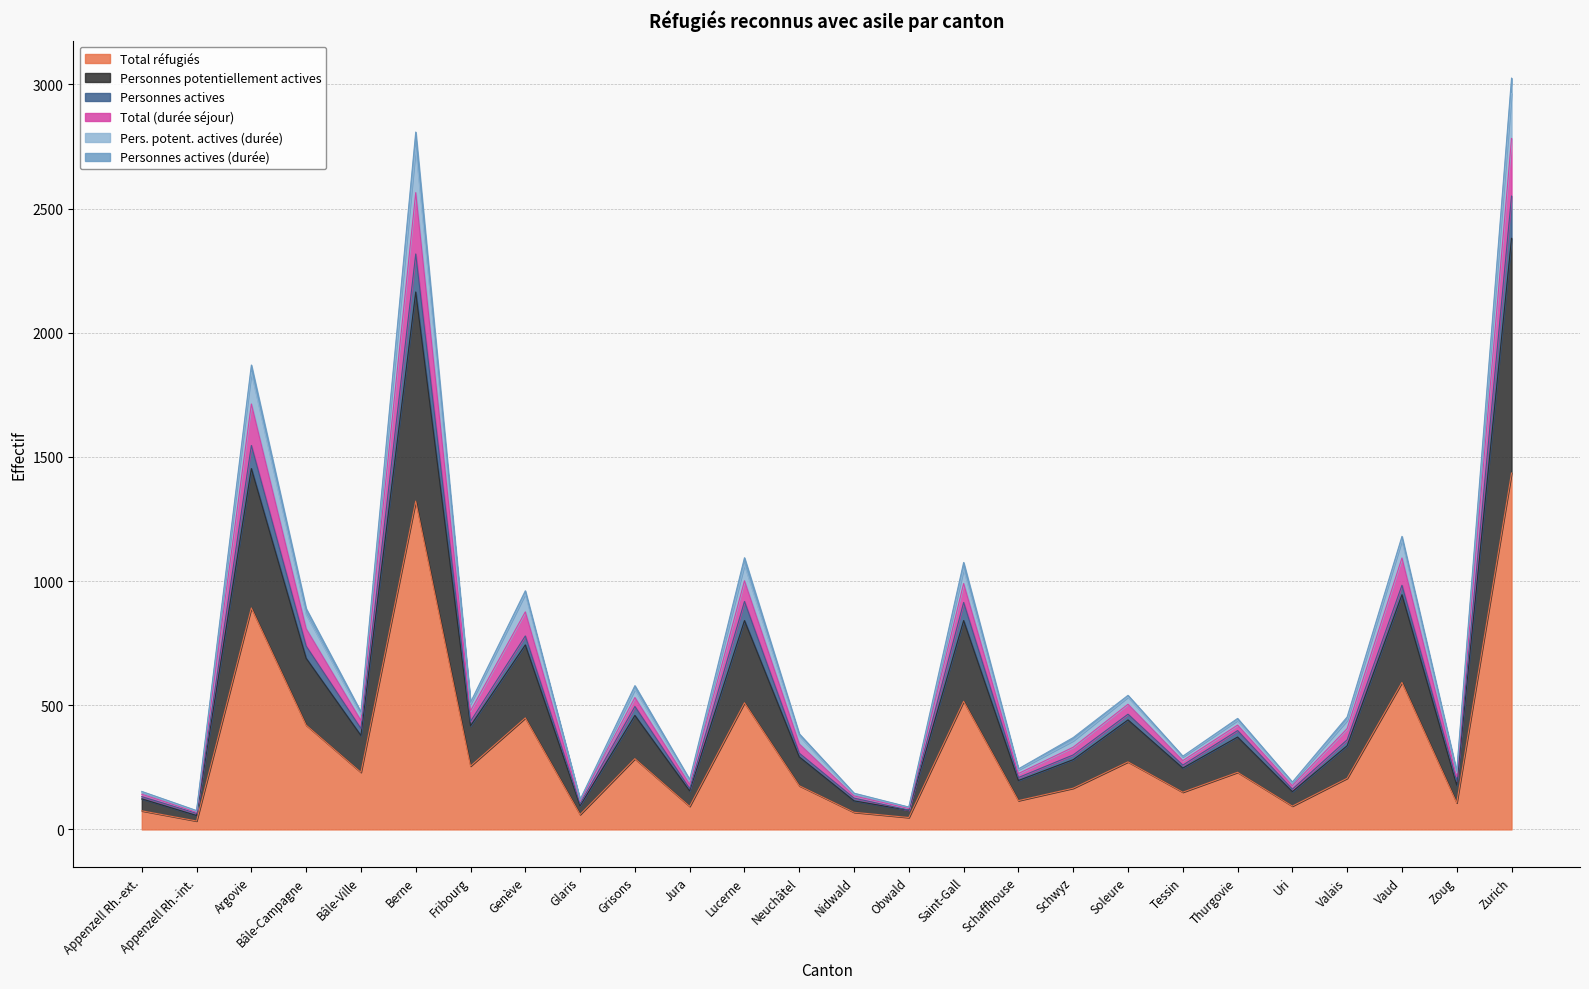

At how many categories does at least one series exceed 522?

10